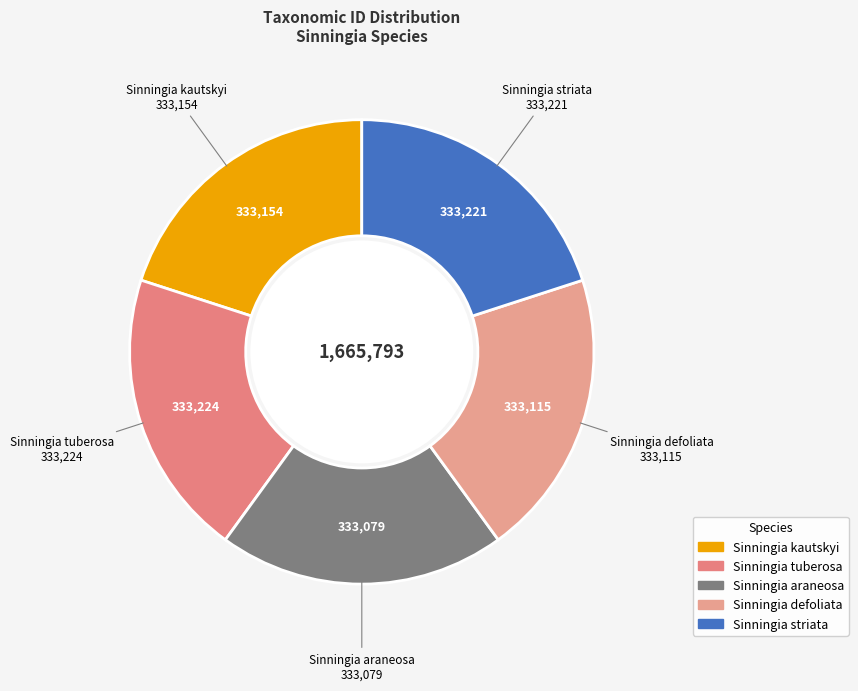

Does Sinningia araneosa represent more than half of the total?

No